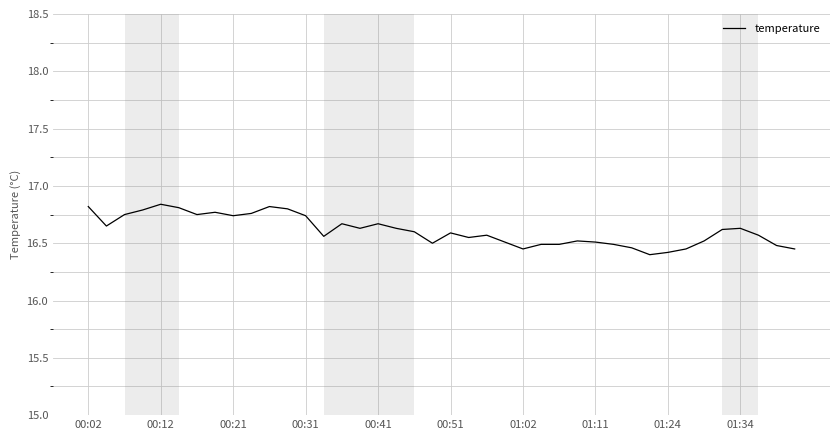

Reading left to right, extract all data points from this chart.

16.8	16.6	16.8	16.8	16.8	16.8	16.8	16.8	16.7	16.8	16.8	16.8	16.7	16.6	16.7	16.6	16.7	16.6	16.6	16.5	16.6	16.6	16.6	16.5	16.4	16.5	16.5	16.5	16.5	16.5	16.5	16.4	16.4	16.4	16.5	16.6	16.6	16.6	16.5	16.4